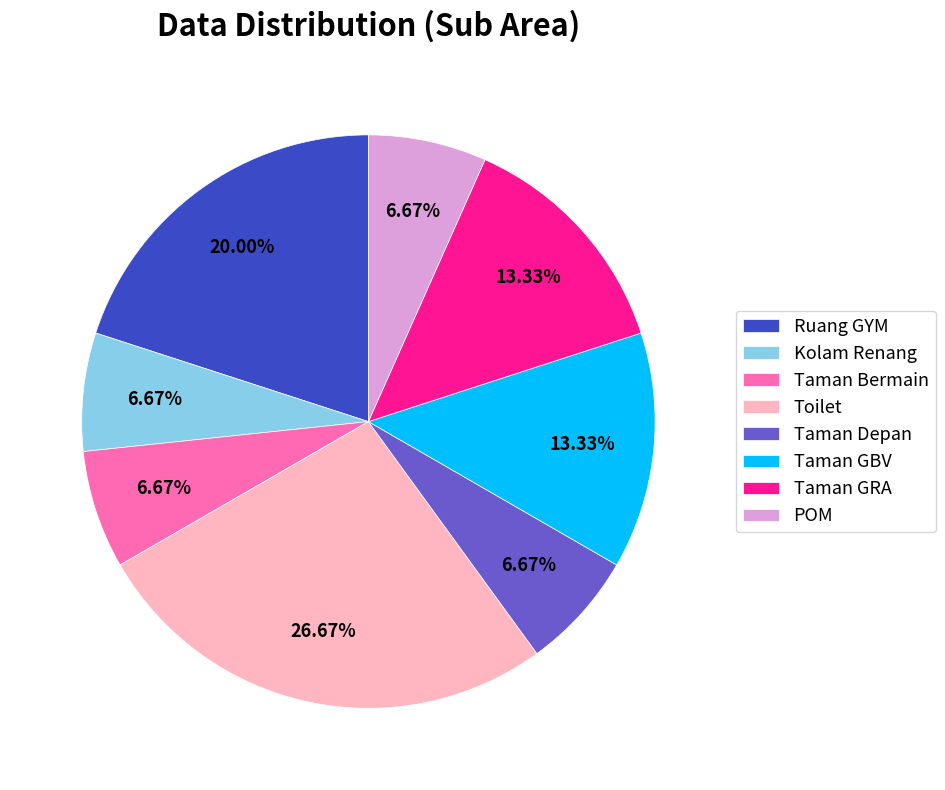

How much of the chart is everything except Toilet?

73.3%